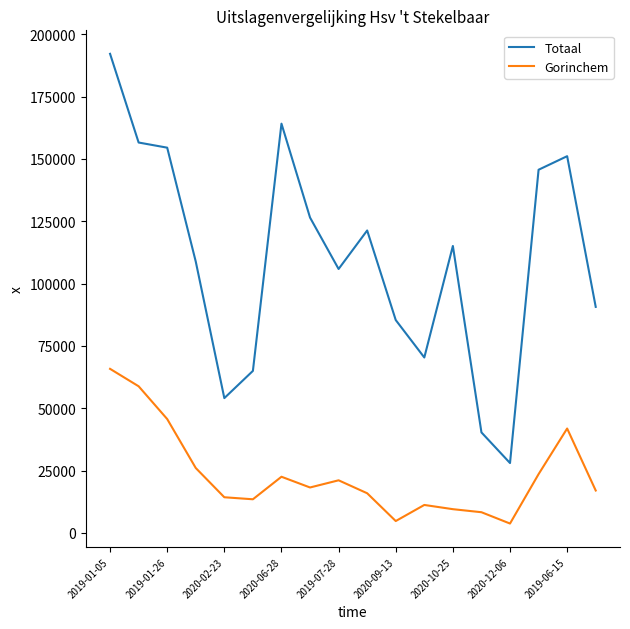

Which series has the widest spread of values?

Totaal